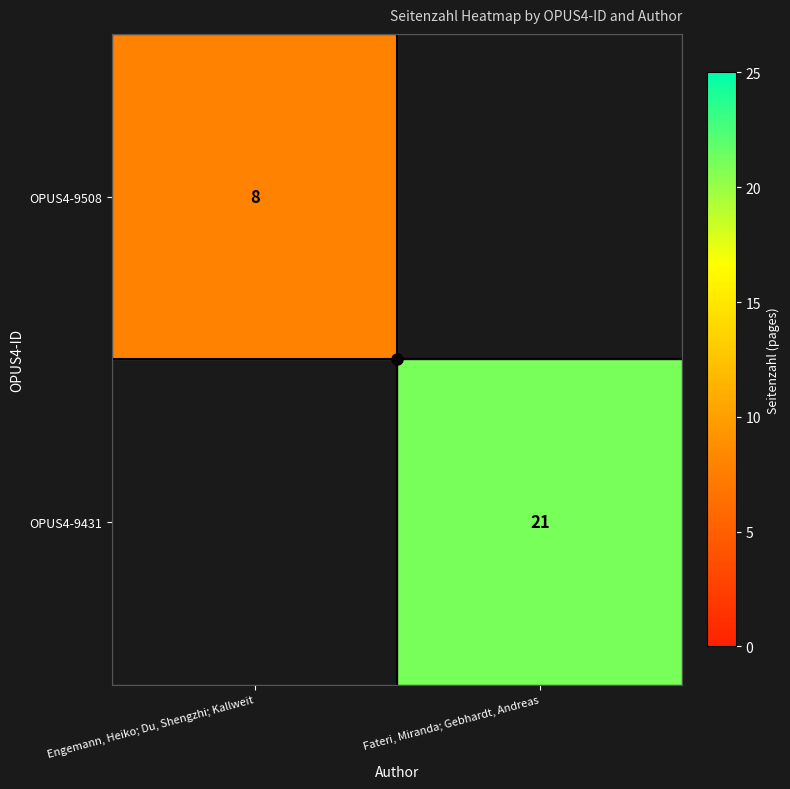

Rank the series at Fateri, Miranda; Gebhardt, Andreas from lowest to highest value.

OPUS4-9508, OPUS4-9431